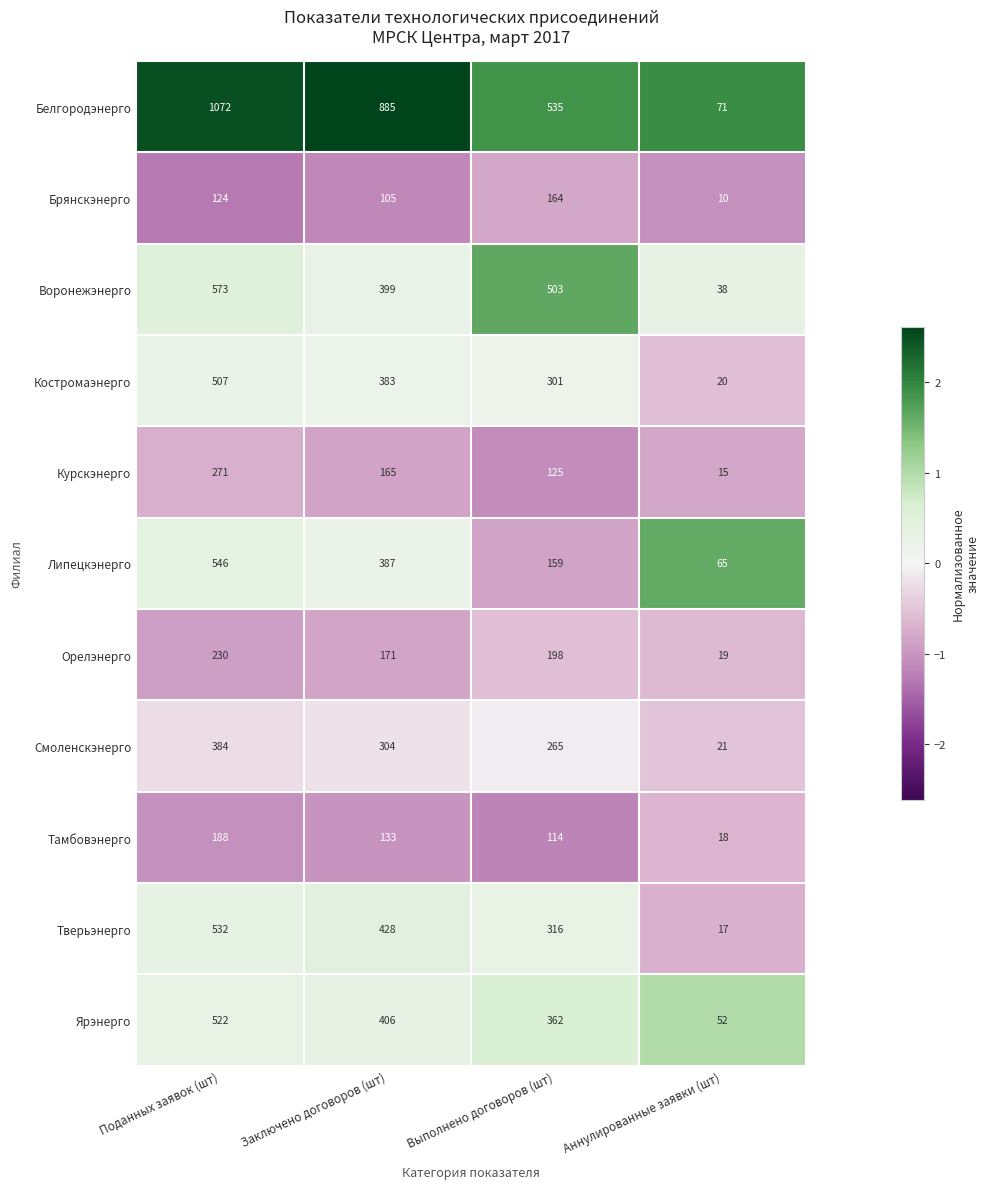

What is the spread (max minus min) of values at Заключено договоров (шт)?

780